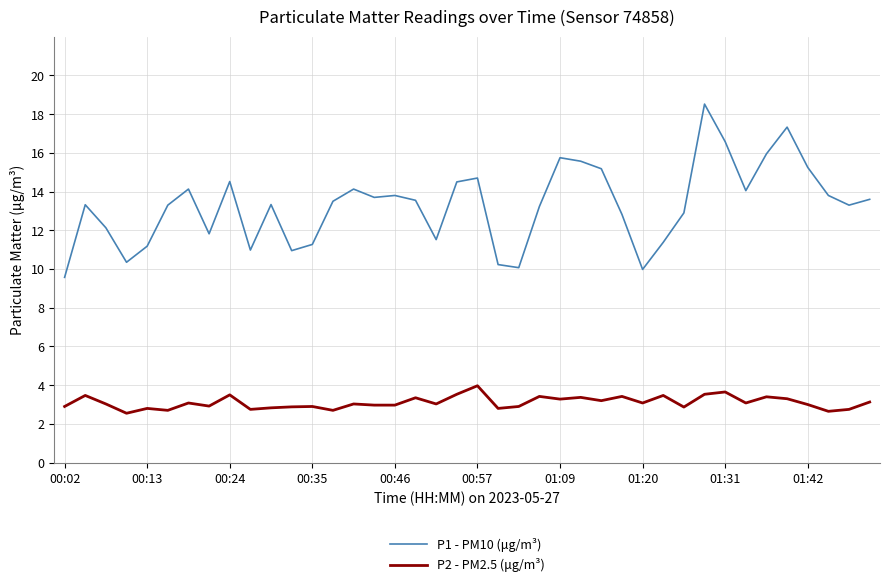

Which series has the largest range (max minus min)?

P1 - PM10 (μg/m³)